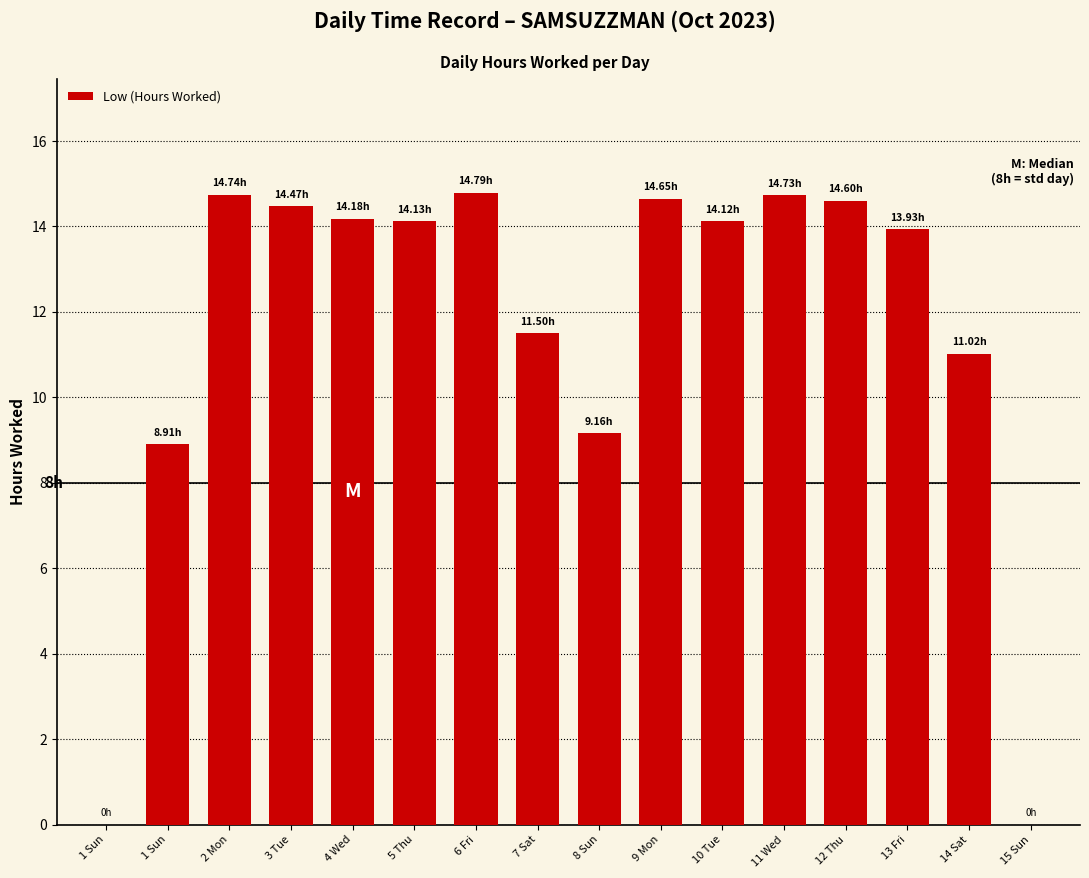

Approximately how many times larger is the value at 14 Sat compared to 9 Mon?

0.8